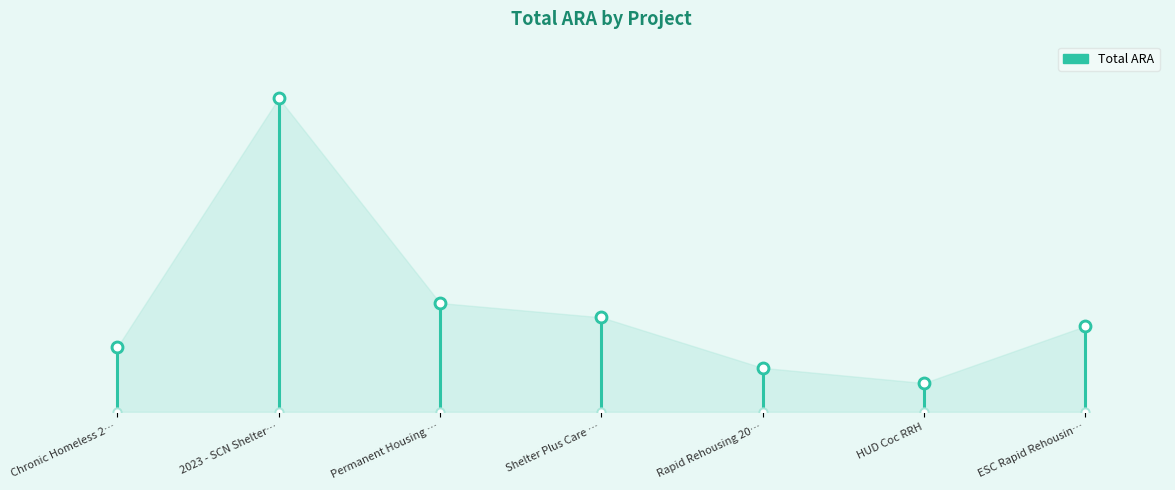

Between Shelter Plus Care … and HUD Coc RRH, which is larger?

Shelter Plus Care …